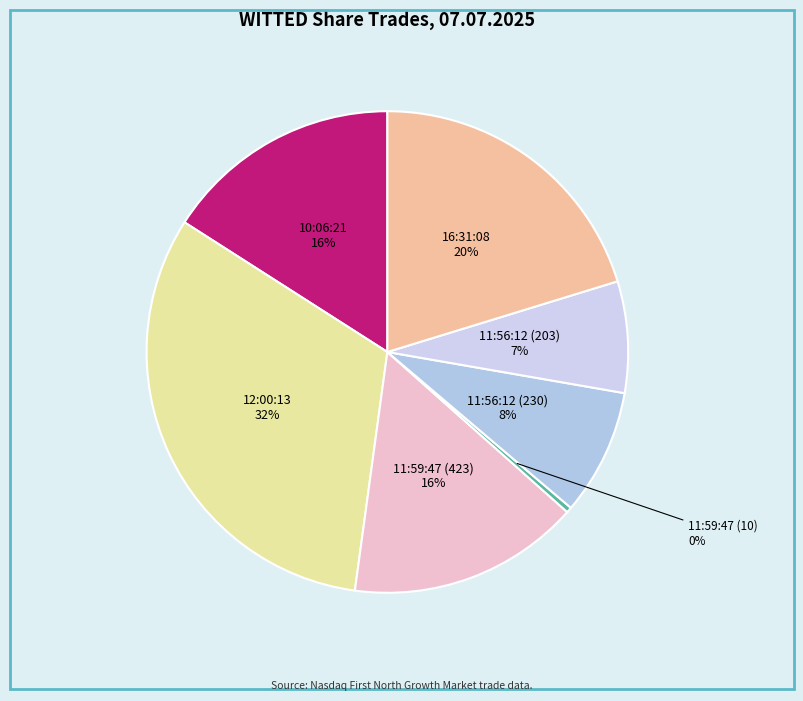

How many slices are in this pie chart?

7